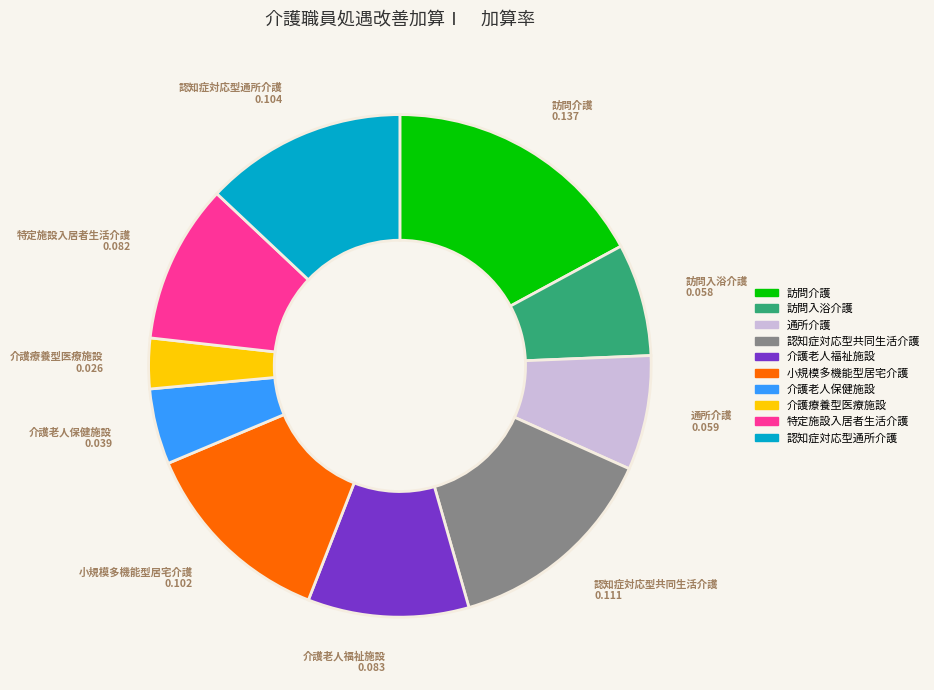

Is there any slice that represents more than half of the pie?

No